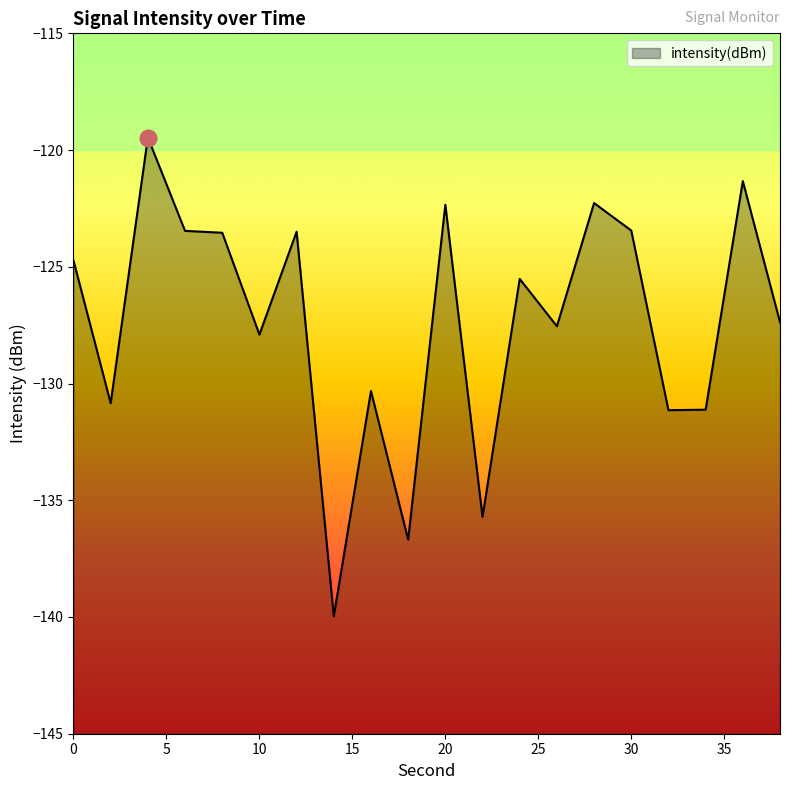

What is the smallest value displayed?

-140.0